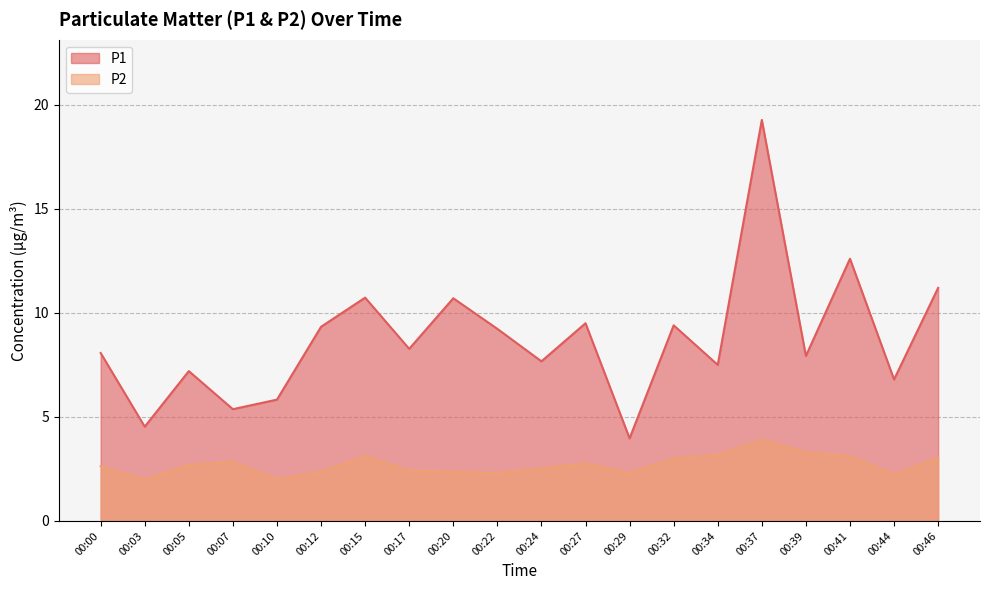

List the series in order of their overall mean, highest first.

P1, P2